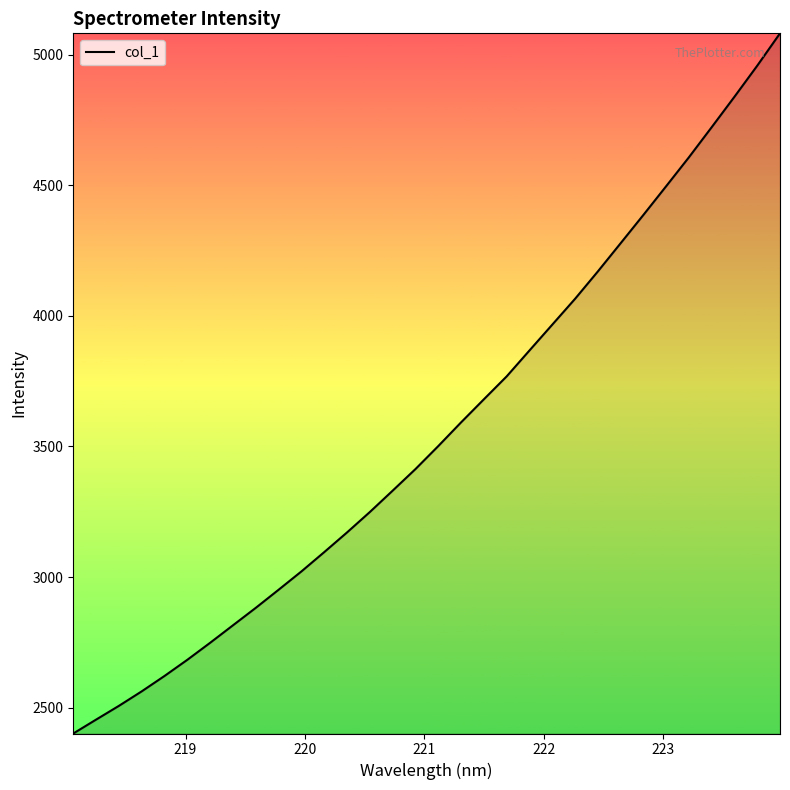

What is the greatest value displayed?

5081.5